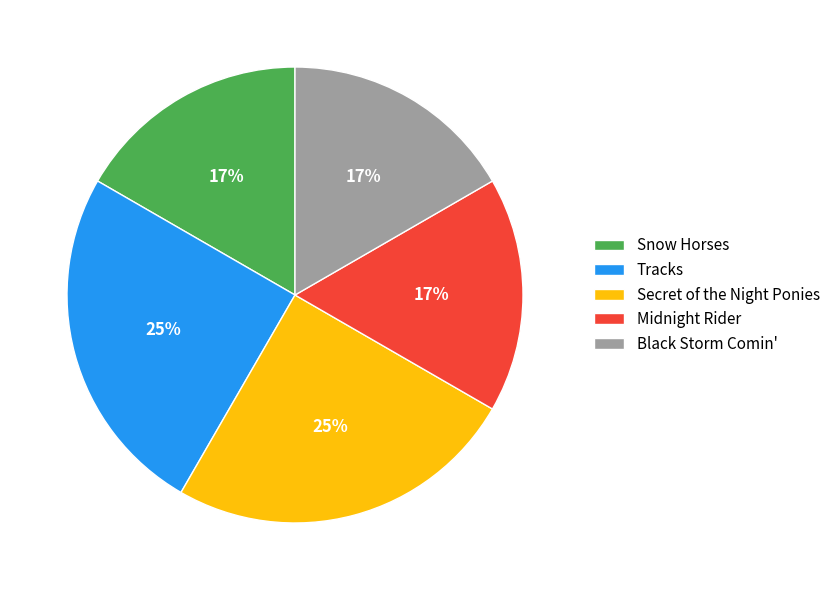

Does Black Storm Comin' account for over 50% of the chart?

No